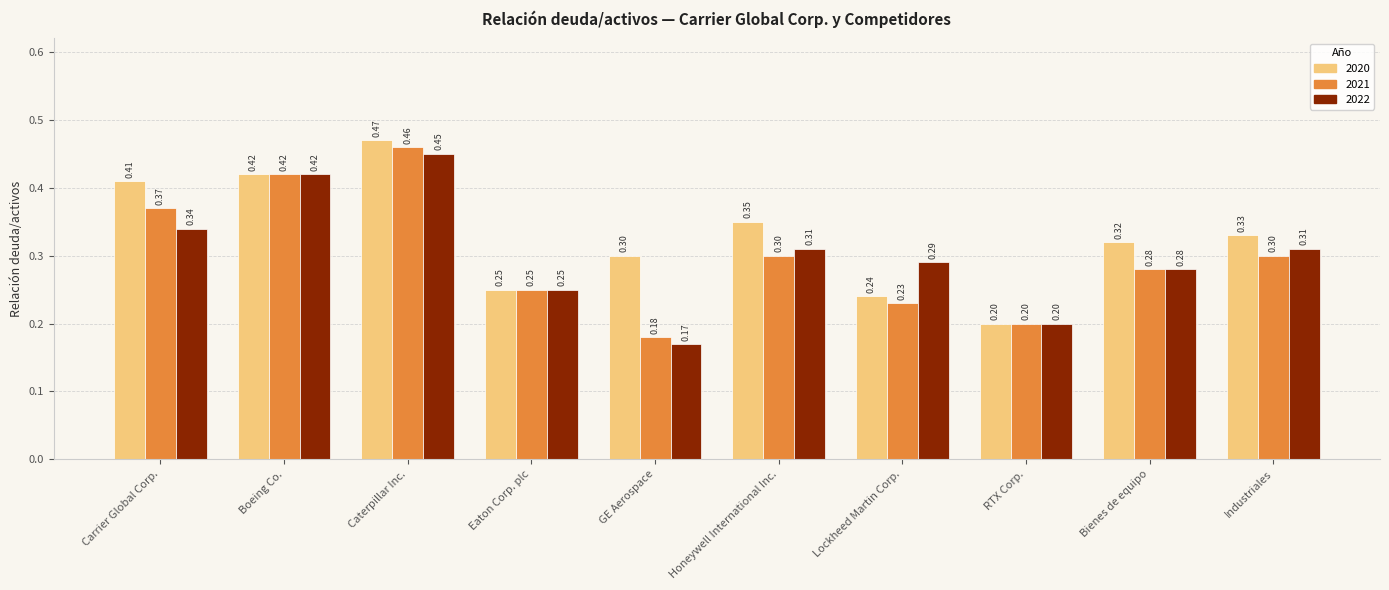

Count the number of categories in the chart.

10